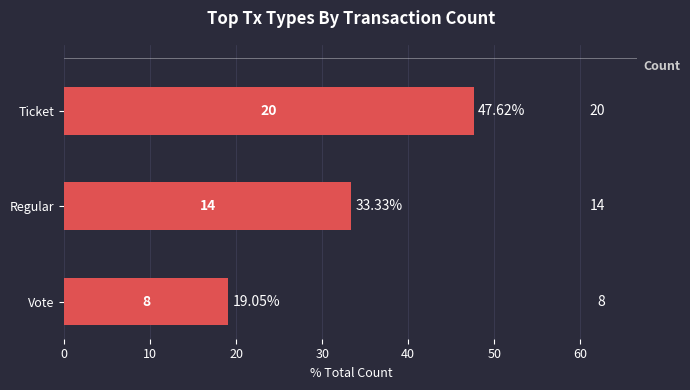

How many bars are there in total?

3